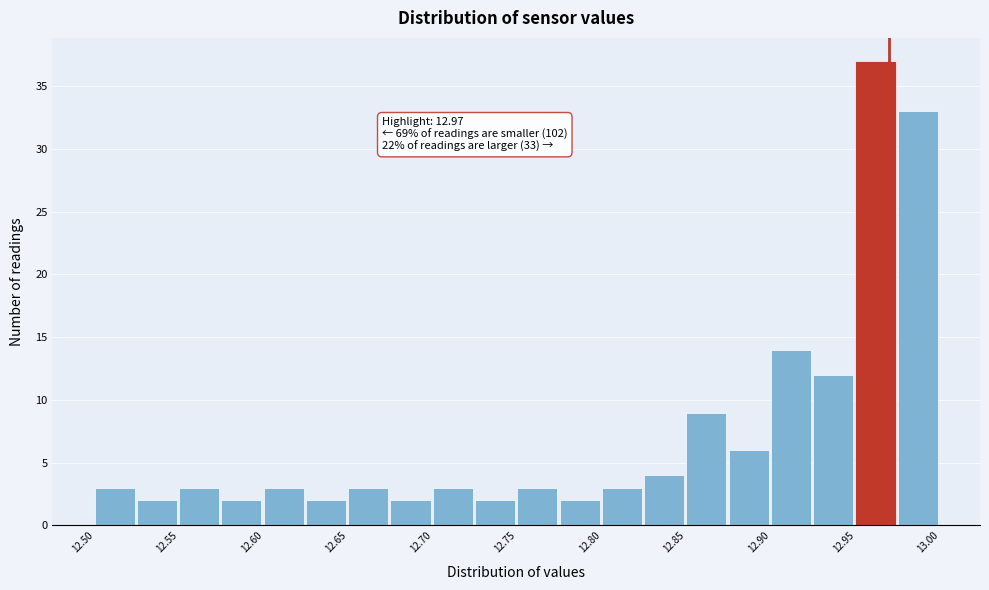

Over which range of the x-axis is the bar tallest?

12.950 to 12.975